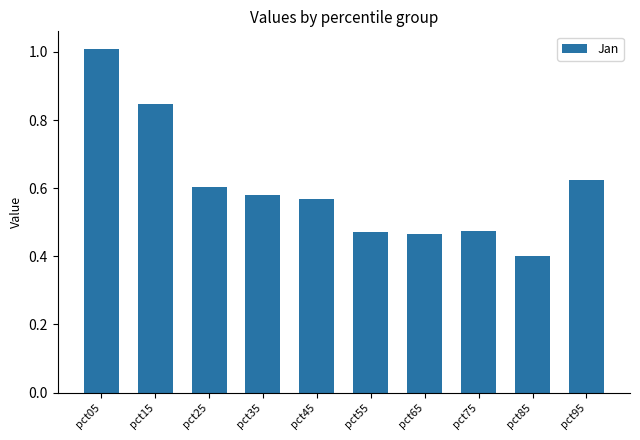

What is the smallest value displayed?

0.4